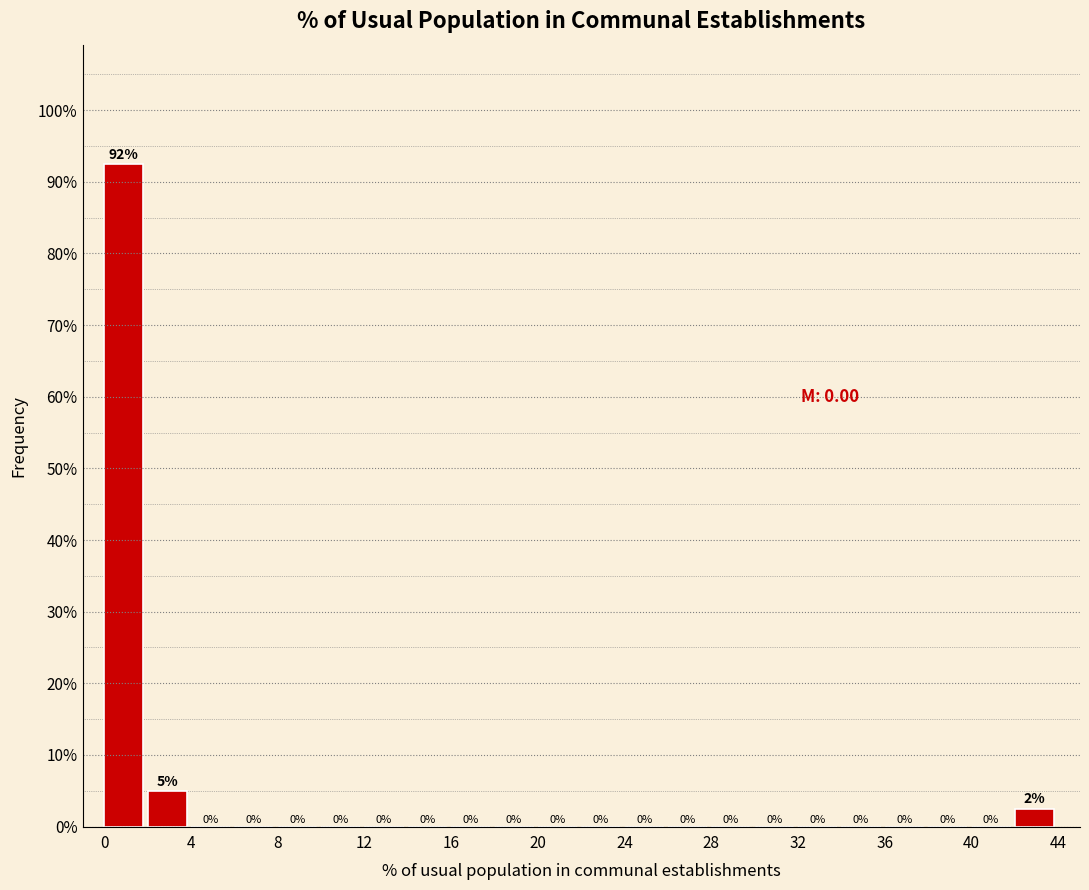

Which range on the x-axis has the tallest bar?

0 to 2